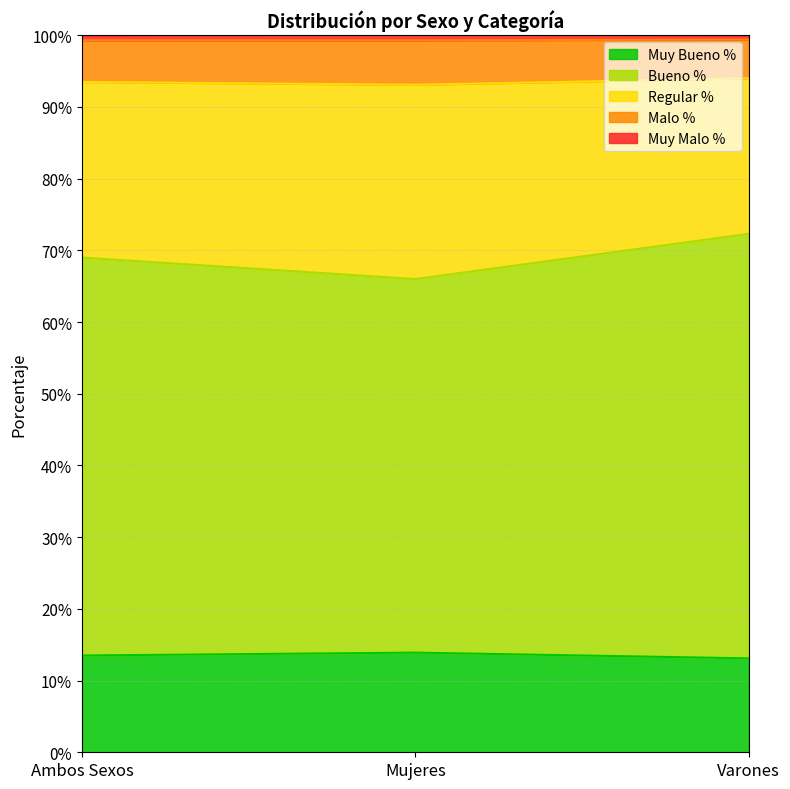

Does the chart display data point markers on the line(s)?

No